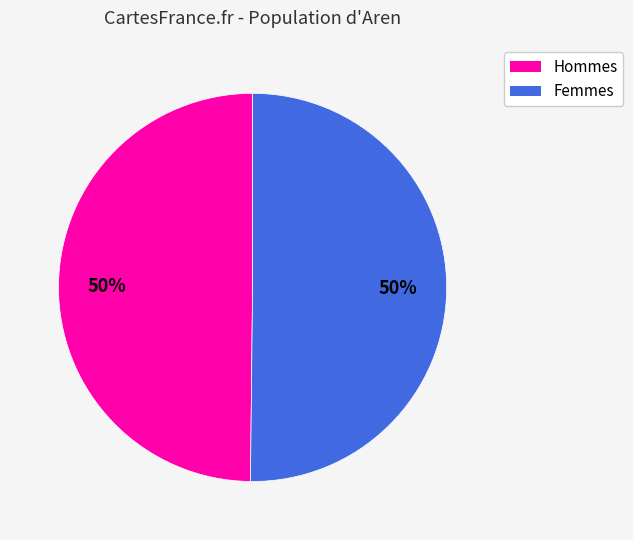

To the nearest percent, what is the average slice percentage?

50%